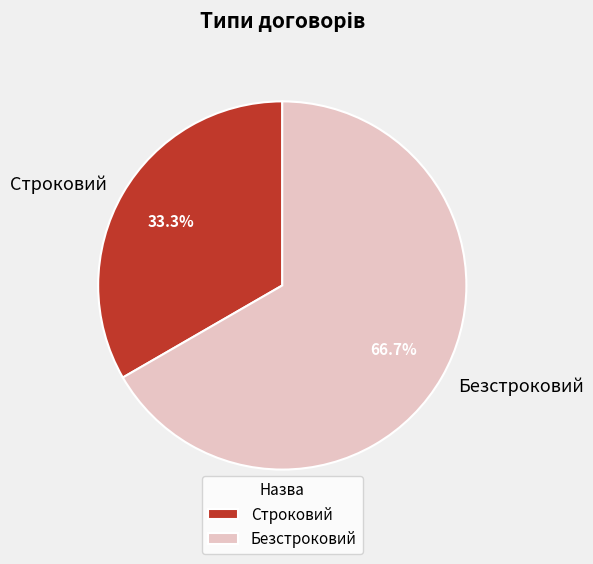

Which has a higher value, Безстроковий or Строковий?

Безстроковий